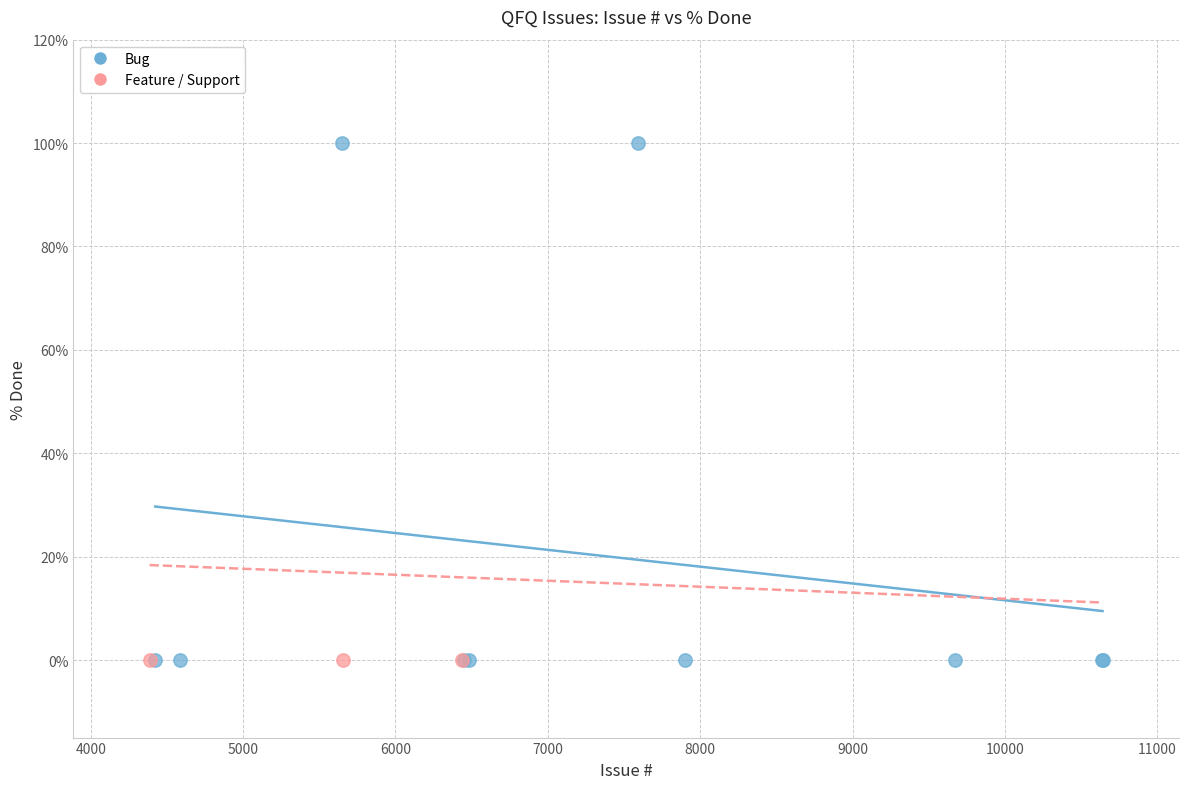

Which series contains the highest Y value?

Bug